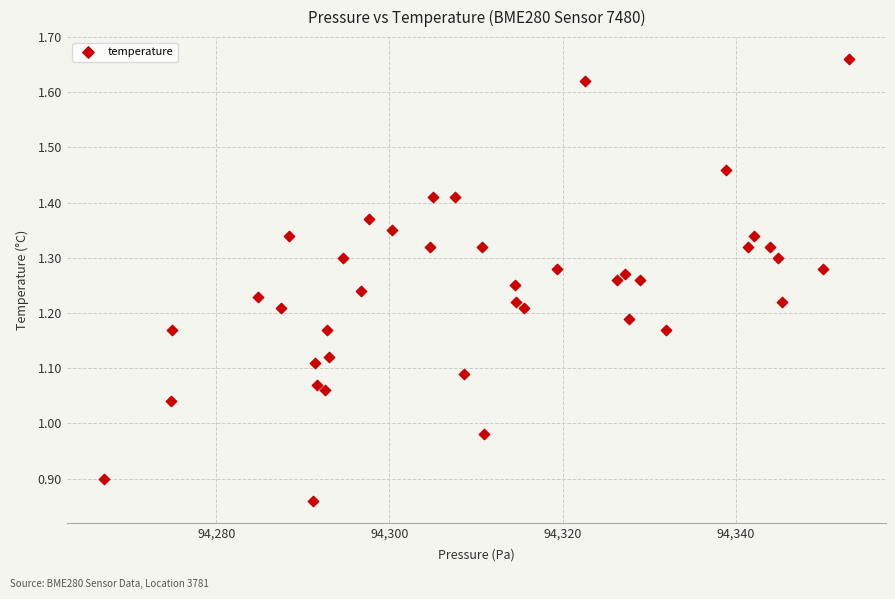

What is the range of X values (max minus min)?

86.0